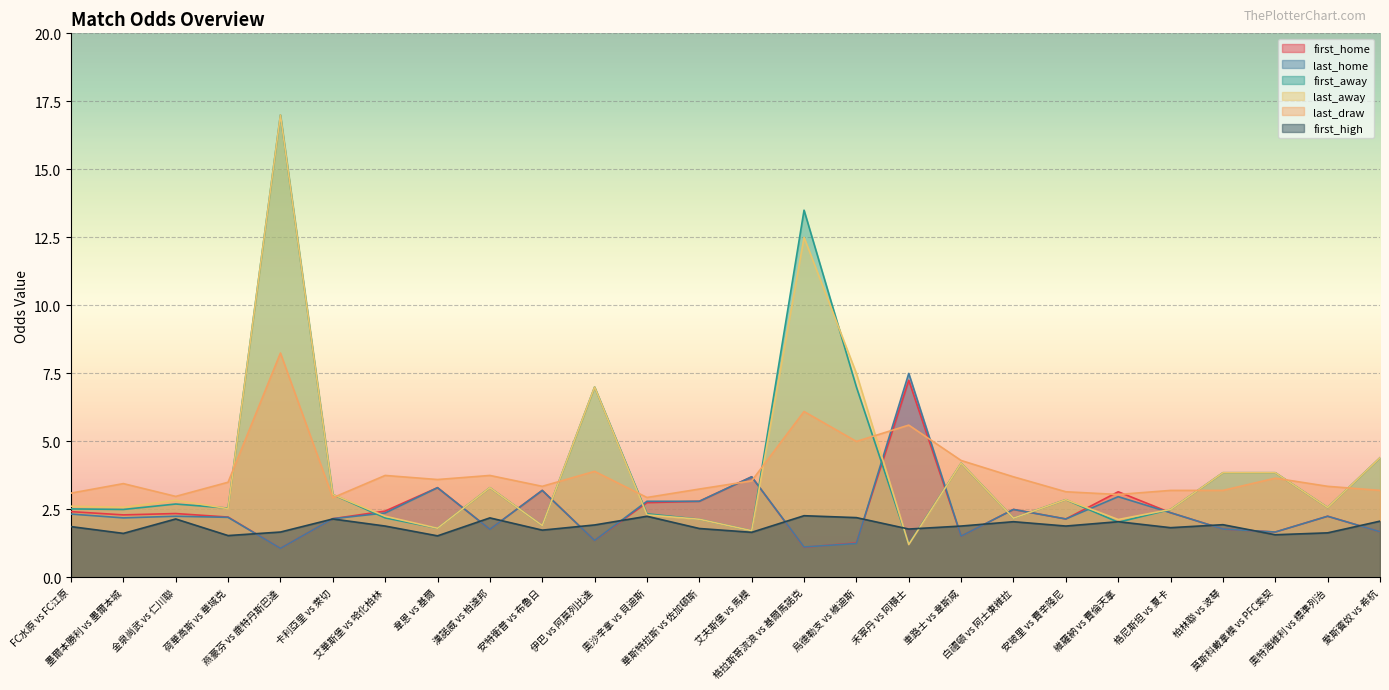

At which category does first_away reach its first local valley?

墨爾本勝利 vs 墨爾本城